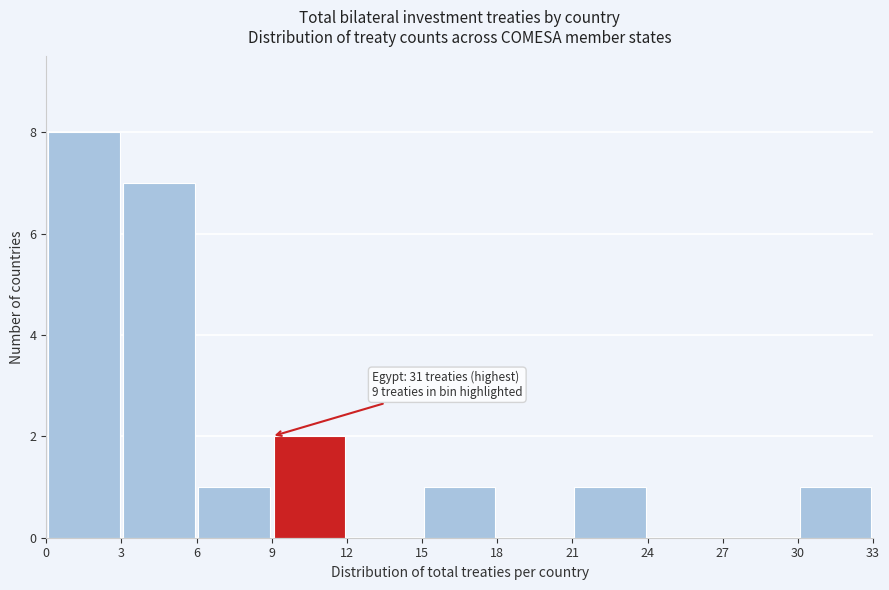

Over which range of the x-axis is the bar tallest?

0 to 3